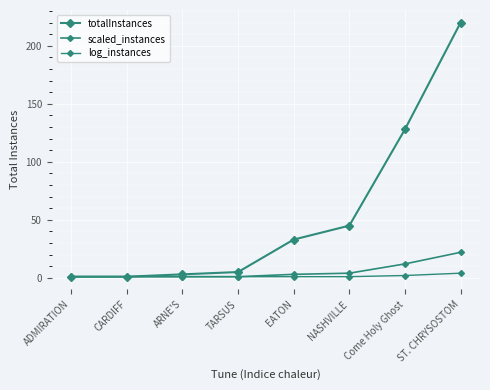

Reading right to left, list all the values displayed in this chart.

totalInstances: ST. CHRYSOSTOM=220	Come Holy Ghost=128	NASHVILLE=45	EATON=33	TARSUS=5	ARNE'S=3	CARDIFF=1	ADMIRATION=1
scaled_instances: ST. CHRYSOSTOM=22	Come Holy Ghost=12	NASHVILLE=4	EATON=3	TARSUS=1	ARNE'S=1	CARDIFF=1	ADMIRATION=1
log_instances: ST. CHRYSOSTOM=4	Come Holy Ghost=2	NASHVILLE=1	EATON=1	TARSUS=1	ARNE'S=1	CARDIFF=1	ADMIRATION=1